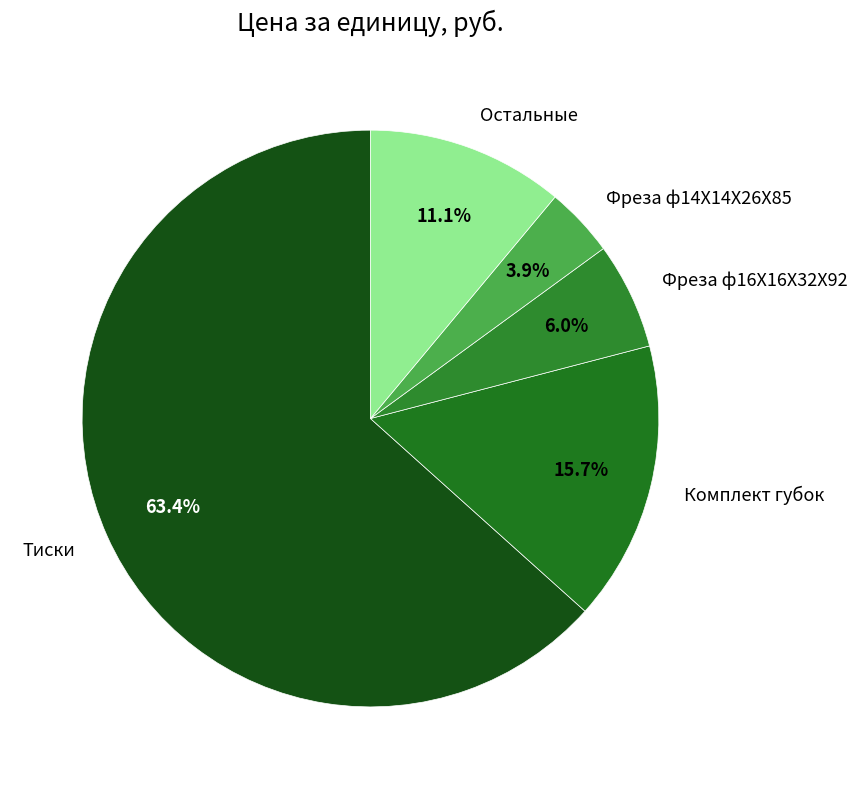

Between Остальные and Фреза ф14X14X26X85, which is larger?

Остальные